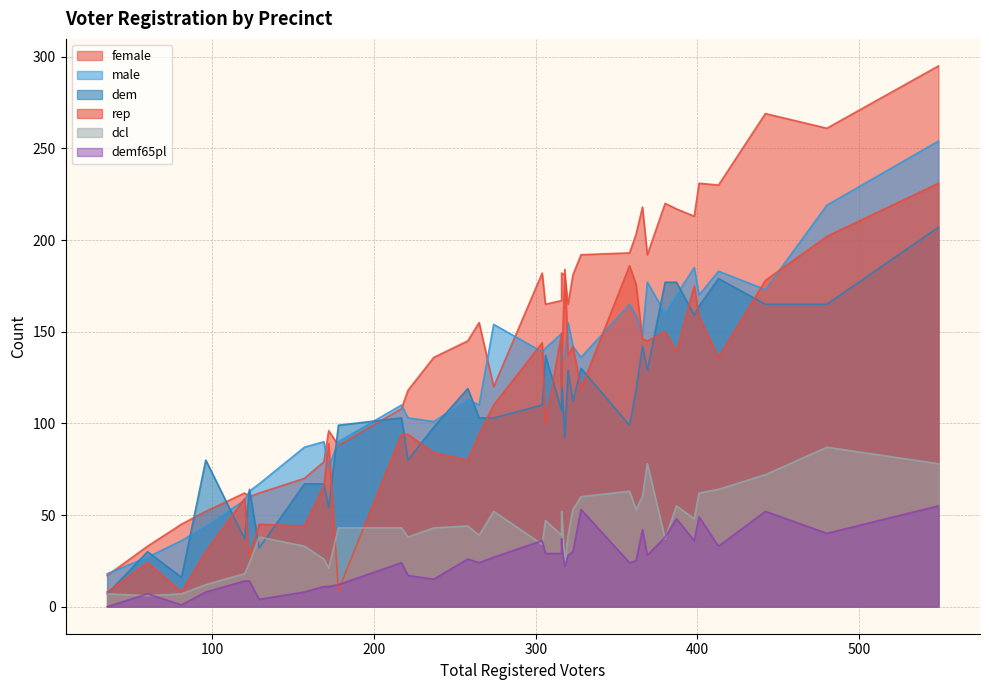

What is the label of the 32nd point from the left?

358